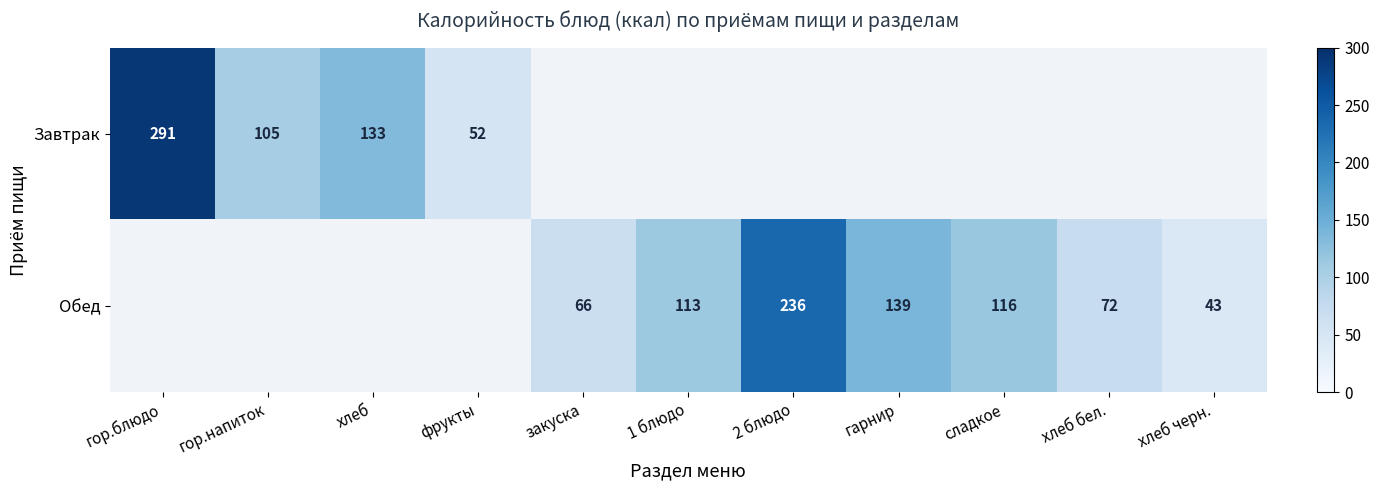

Which has a higher value, хлеб черн. or сладкое?

сладкое